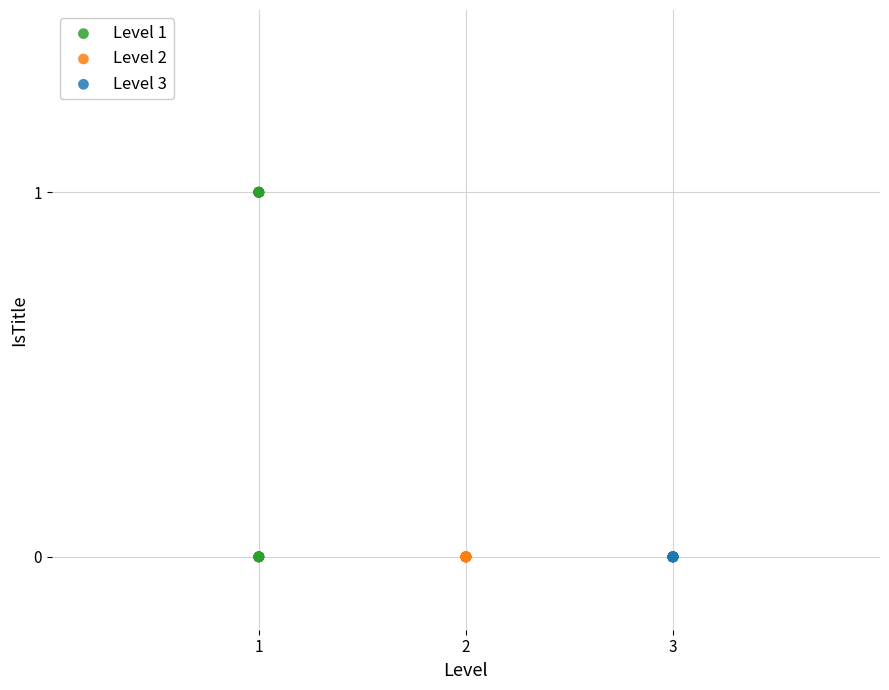

Which series reaches the maximum Y coordinate?

Level 1